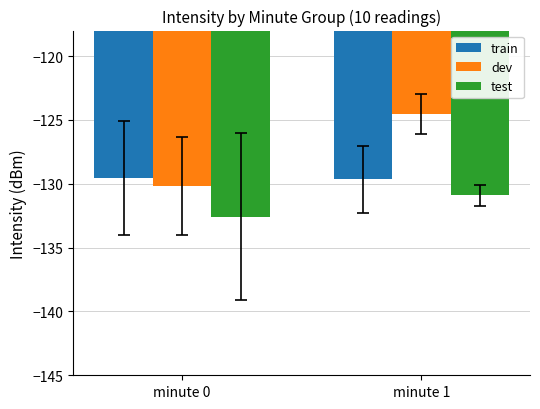

List the series in order of their peak value, highest first.

dev, train, test